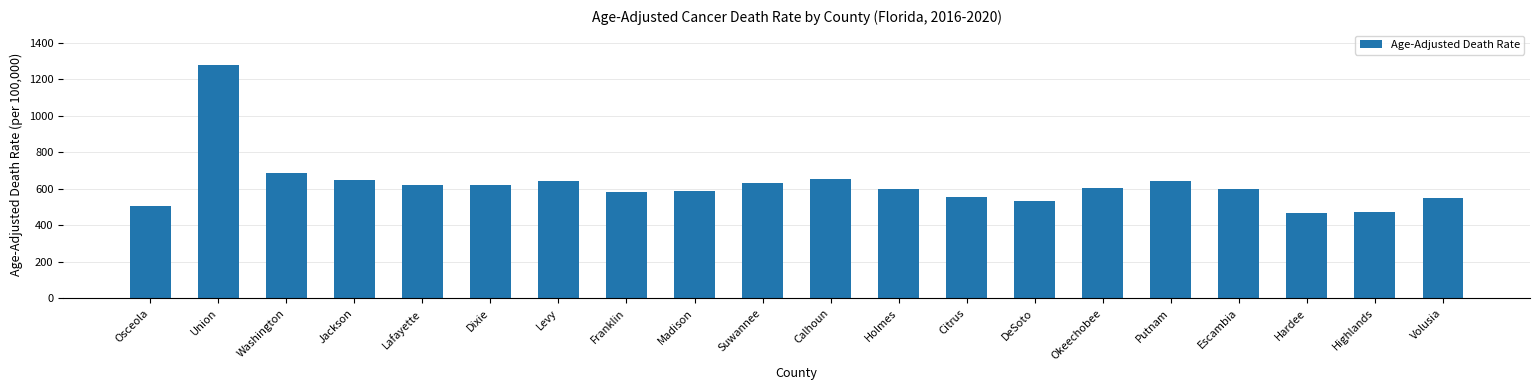

What is the change in value from Okeechobee to Volusia?

-53.3